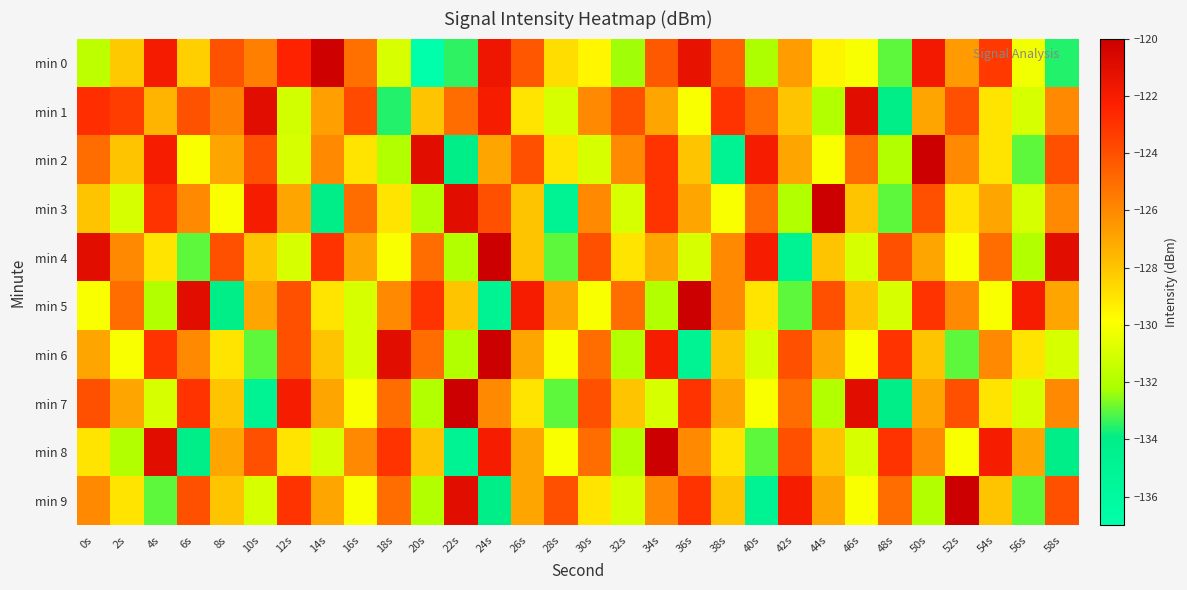

Reading right to left, extract all data points from this chart.

min 0: 58s=-133.6	56s=-130.2	54s=-123.2	52s=-126.6	50s=-121.8	48s=-133.0	46s=-130.0	44s=-129.5	42s=-126.6	40s=-132.1	38s=-124.6	36s=-121.3	34s=-124.3	32s=-132.3	30s=-129.6	28s=-128.8	26s=-124.3	24s=-121.6	22s=-133.5	20s=-137.3	18s=-130.9	16s=-125.2	14s=-120.2	12s=-122.5	10s=-125.7	8s=-124.1	6s=-128.3	4s=-122.0	2s=-128.2	0s=-131.7
min 1: 58s=-126.0	56s=-131.0	54s=-129.0	52s=-124.0	50s=-127.0	48s=-134.0	46s=-121.0	44s=-132.0	42s=-128.0	40s=-125.0	38s=-123.0	36s=-130.0	34s=-127.0	32s=-124.0	30s=-126.0	28s=-131.0	26s=-129.0	24s=-122.0	22s=-125.0	20s=-128.0	18s=-133.6	16s=-123.8	14s=-126.8	12s=-131.1	10s=-120.9	8s=-125.8	6s=-124.1	4s=-127.5	2s=-123.3	0s=-122.8
min 2: 58s=-124.0	56s=-133.0	54s=-129.0	52s=-126.0	50s=-120.0	48s=-132.0	46s=-125.0	44s=-130.0	42s=-127.0	40s=-122.0	38s=-135.0	36s=-128.0	34s=-123.0	32s=-126.0	30s=-131.0	28s=-129.0	26s=-124.0	24s=-127.0	22s=-134.0	20s=-121.0	18s=-132.0	16s=-129.0	14s=-126.0	12s=-131.0	10s=-124.0	8s=-127.0	6s=-130.0	4s=-122.0	2s=-128.0	0s=-125.0
min 3: 58s=-126.0	56s=-131.0	54s=-127.0	52s=-129.0	50s=-124.0	48s=-133.0	46s=-128.0	44s=-120.0	42s=-132.0	40s=-125.0	38s=-130.0	36s=-127.0	34s=-123.0	32s=-131.0	30s=-126.0	28s=-135.0	26s=-128.0	24s=-124.0	22s=-121.0	20s=-132.0	18s=-129.0	16s=-125.0	14s=-134.0	12s=-127.0	10s=-122.0	8s=-130.0	6s=-126.0	4s=-123.0	2s=-131.0	0s=-128.0
min 4: 58s=-121.0	56s=-132.0	54s=-125.0	52s=-130.0	50s=-127.0	48s=-124.0	46s=-131.0	44s=-128.0	42s=-135.0	40s=-122.0	38s=-126.0	36s=-131.0	34s=-127.0	32s=-129.0	30s=-124.0	28s=-133.0	26s=-128.0	24s=-120.0	22s=-132.0	20s=-125.0	18s=-130.0	16s=-127.0	14s=-123.0	12s=-131.0	10s=-128.0	8s=-124.0	6s=-133.0	4s=-129.0	2s=-126.0	0s=-121.0
min 5: 58s=-127.0	56s=-122.0	54s=-130.0	52s=-126.0	50s=-123.0	48s=-131.0	46s=-128.0	44s=-124.0	42s=-133.0	40s=-129.0	38s=-126.0	36s=-120.0	34s=-132.0	32s=-125.0	30s=-130.0	28s=-127.0	26s=-122.0	24s=-135.0	22s=-128.0	20s=-123.0	18s=-126.0	16s=-131.0	14s=-129.0	12s=-124.0	10s=-127.0	8s=-134.0	6s=-121.0	4s=-132.0	2s=-125.0	0s=-130.0
min 6: 58s=-131.0	56s=-129.0	54s=-126.0	52s=-133.0	50s=-128.0	48s=-123.0	46s=-130.0	44s=-127.0	42s=-124.0	40s=-131.0	38s=-128.0	36s=-135.0	34s=-122.0	32s=-132.0	30s=-125.0	28s=-130.0	26s=-127.0	24s=-120.0	22s=-132.0	20s=-125.0	18s=-121.0	16s=-131.0	14s=-128.0	12s=-124.0	10s=-133.0	8s=-129.0	6s=-126.0	4s=-123.0	2s=-130.0	0s=-127.0
min 7: 58s=-126.0	56s=-131.0	54s=-129.0	52s=-124.0	50s=-127.0	48s=-134.0	46s=-121.0	44s=-132.0	42s=-125.0	40s=-130.0	38s=-127.0	36s=-123.0	34s=-131.0	32s=-128.0	30s=-124.0	28s=-133.0	26s=-129.0	24s=-126.0	22s=-120.0	20s=-132.0	18s=-125.0	16s=-130.0	14s=-127.0	12s=-122.0	10s=-135.0	8s=-128.0	6s=-123.0	4s=-131.0	2s=-127.0	0s=-124.0
min 8: 58s=-134.0	56s=-127.0	54s=-122.0	52s=-130.0	50s=-126.0	48s=-123.0	46s=-131.0	44s=-128.0	42s=-124.0	40s=-133.0	38s=-129.0	36s=-126.0	34s=-120.0	32s=-132.0	30s=-125.0	28s=-130.0	26s=-127.0	24s=-122.0	22s=-135.0	20s=-128.0	18s=-123.0	16s=-126.0	14s=-131.0	12s=-129.0	10s=-124.0	8s=-127.0	6s=-134.0	4s=-121.0	2s=-132.0	0s=-129.0
min 9: 58s=-124.0	56s=-133.0	54s=-128.0	52s=-120.0	50s=-132.0	48s=-125.0	46s=-130.0	44s=-127.0	42s=-122.0	40s=-135.0	38s=-128.0	36s=-123.0	34s=-126.0	32s=-131.0	30s=-129.0	28s=-124.0	26s=-127.0	24s=-134.0	22s=-121.0	20s=-132.0	18s=-125.0	16s=-130.0	14s=-127.0	12s=-123.0	10s=-131.0	8s=-128.0	6s=-124.0	4s=-133.0	2s=-129.0	0s=-126.0